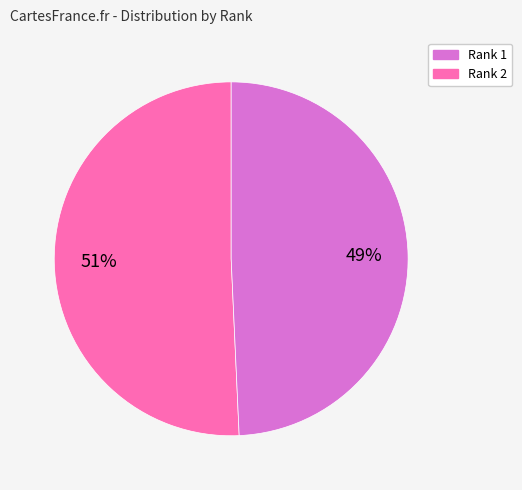

Is there any slice that represents more than half of the pie?

Yes